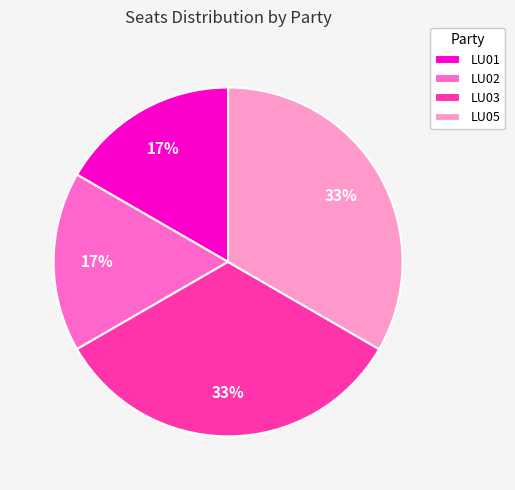

Approximately how many times larger is the value at LU02 compared to LU01?

1.0